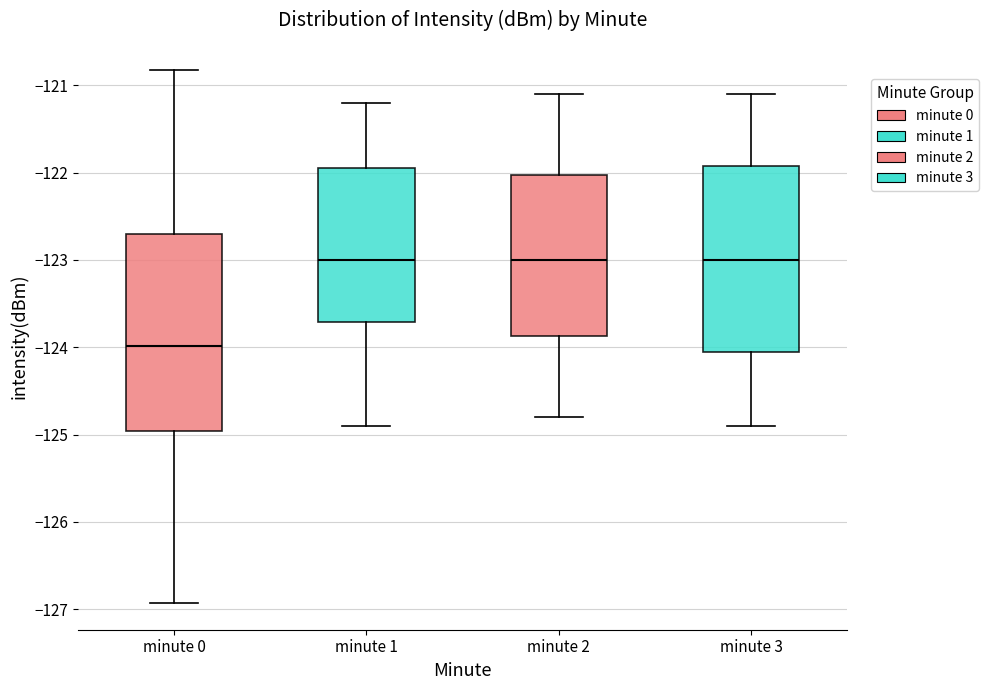

Reading left to right, transcribe this box plot: for each box, give where its median line is, the range the box spans, and where its two whiskers end, as read against the y-axis. The values are not printed on the chart, so give them approximately, as read against the axis.

minute 0: median -124.0, box -125.0 to -122.7, whiskers -126.9 to -120.8
minute 1: median -123.0, box -123.7 to -121.9, whiskers -124.9 to -121.2
minute 2: median -123.0, box -123.9 to -122.0, whiskers -124.8 to -121.1
minute 3: median -123.0, box -124.0 to -121.9, whiskers -124.9 to -121.1